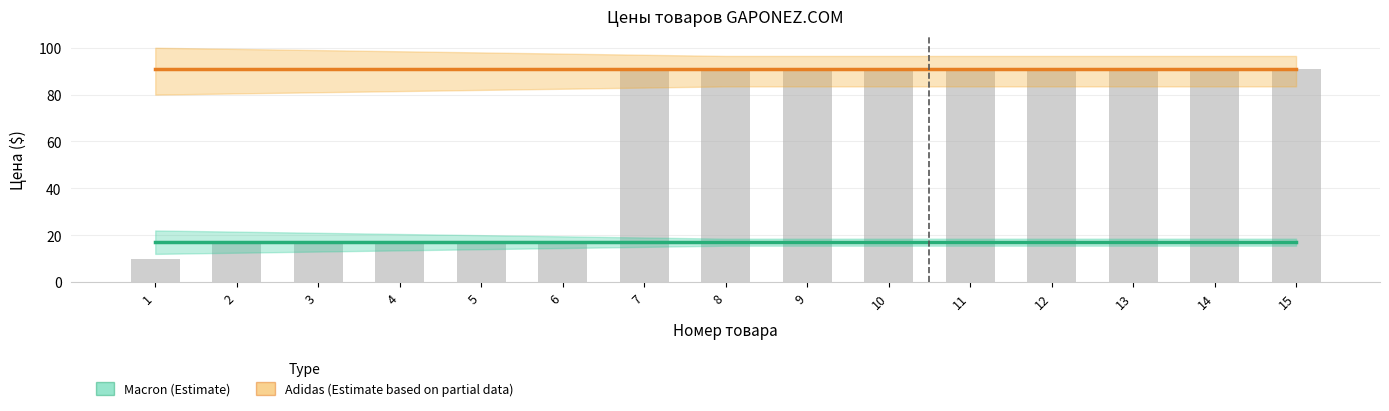

What is the average value of the Macron (Estimate) series?

17.2